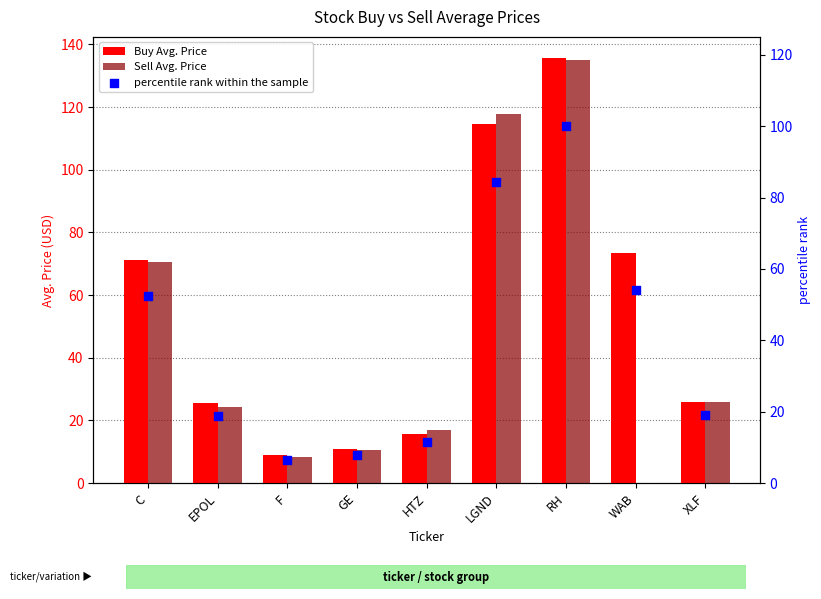

At which category is the sum across all series the highest?

RH